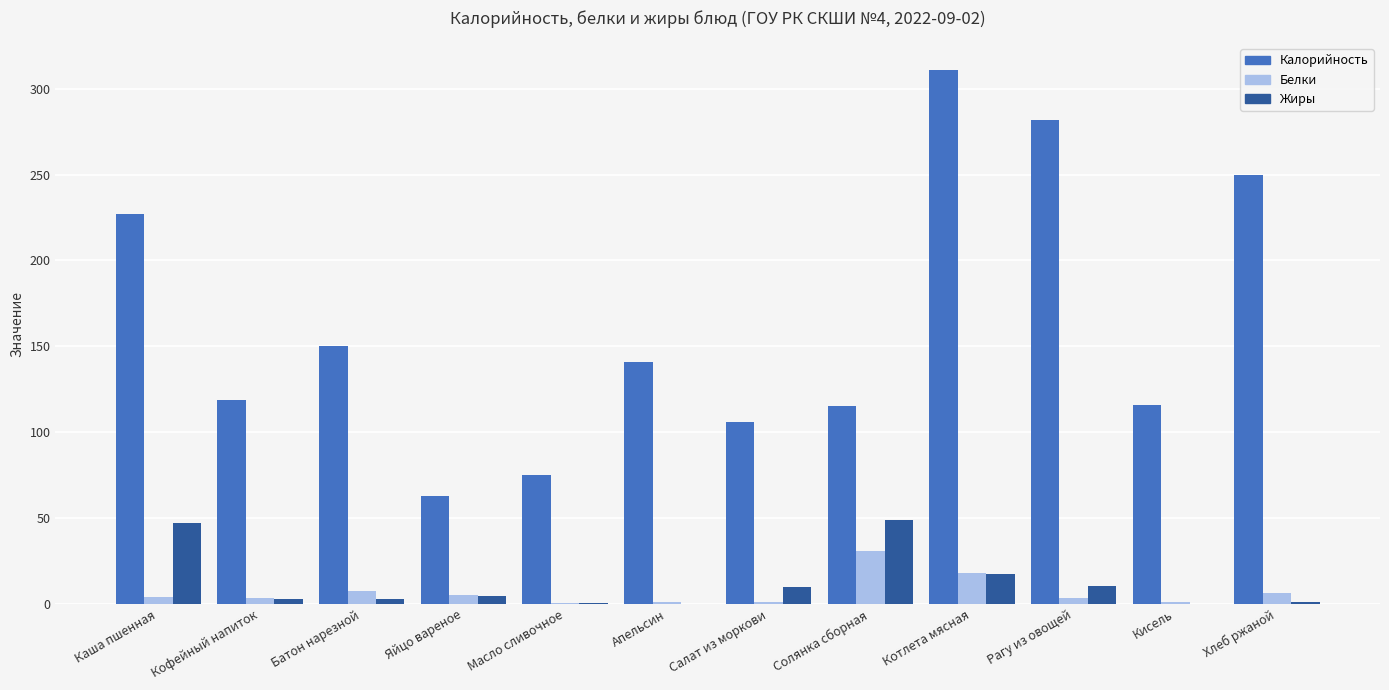

Which series has the largest total across all categories?

Калорийность